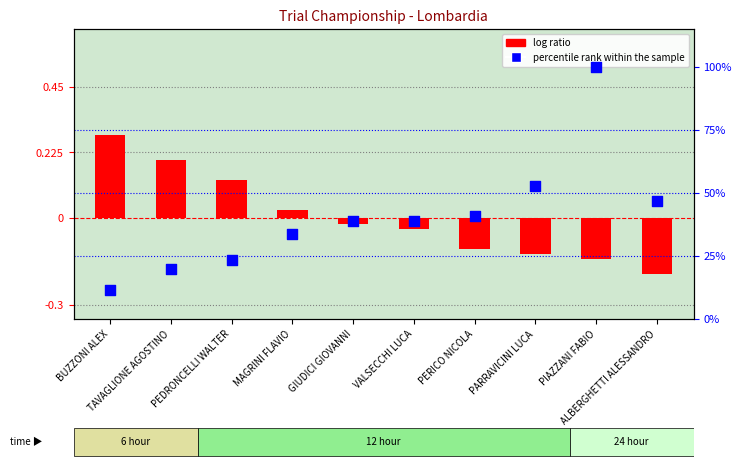

What are all the series names shown in the legend?

log ratio, percentile rank within the sample